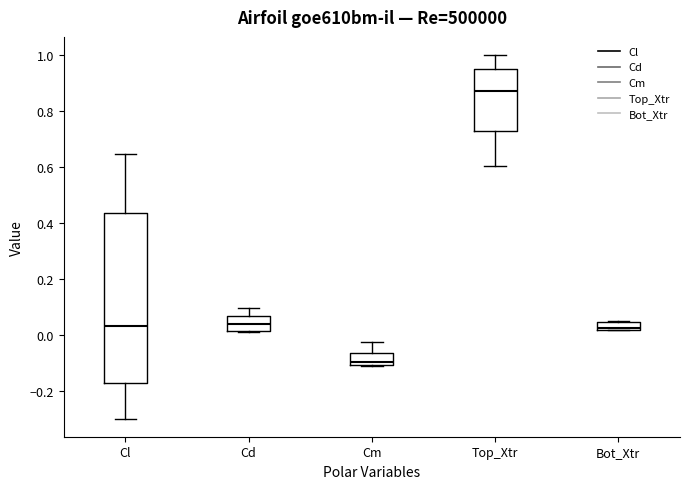

Which box's median line is the lowest?

Cm